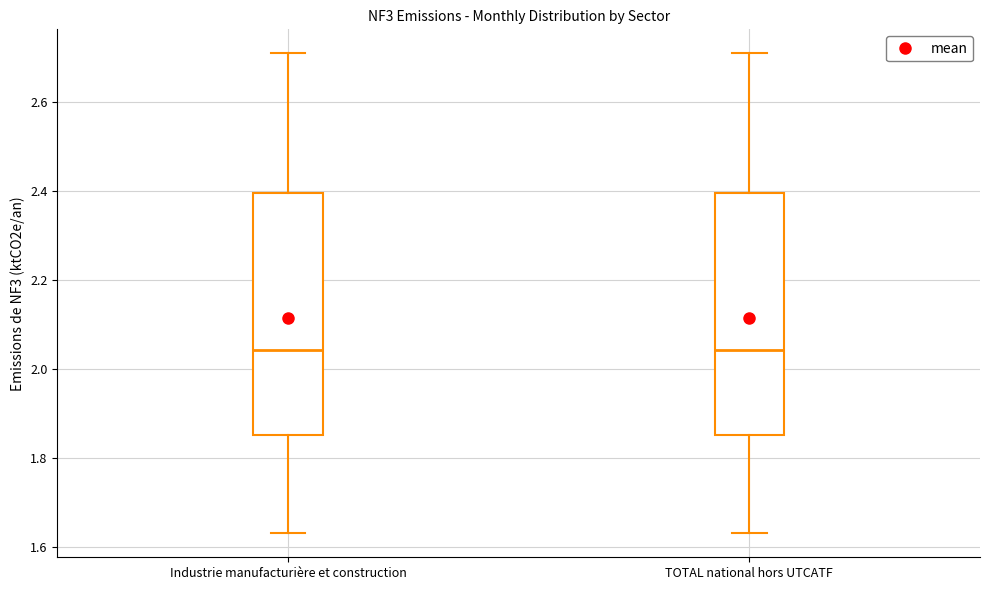

Where does the upper whisker of the box for Industrie manufacturière et construction end on the y-axis? The values are not printed on the chart, so give them approximately, as read against the axis.

2.70